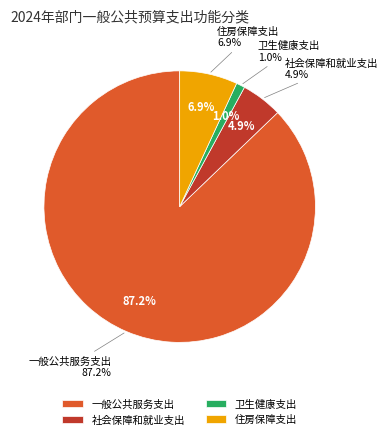

Does 住房保障支出 account for over 50% of the chart?

No